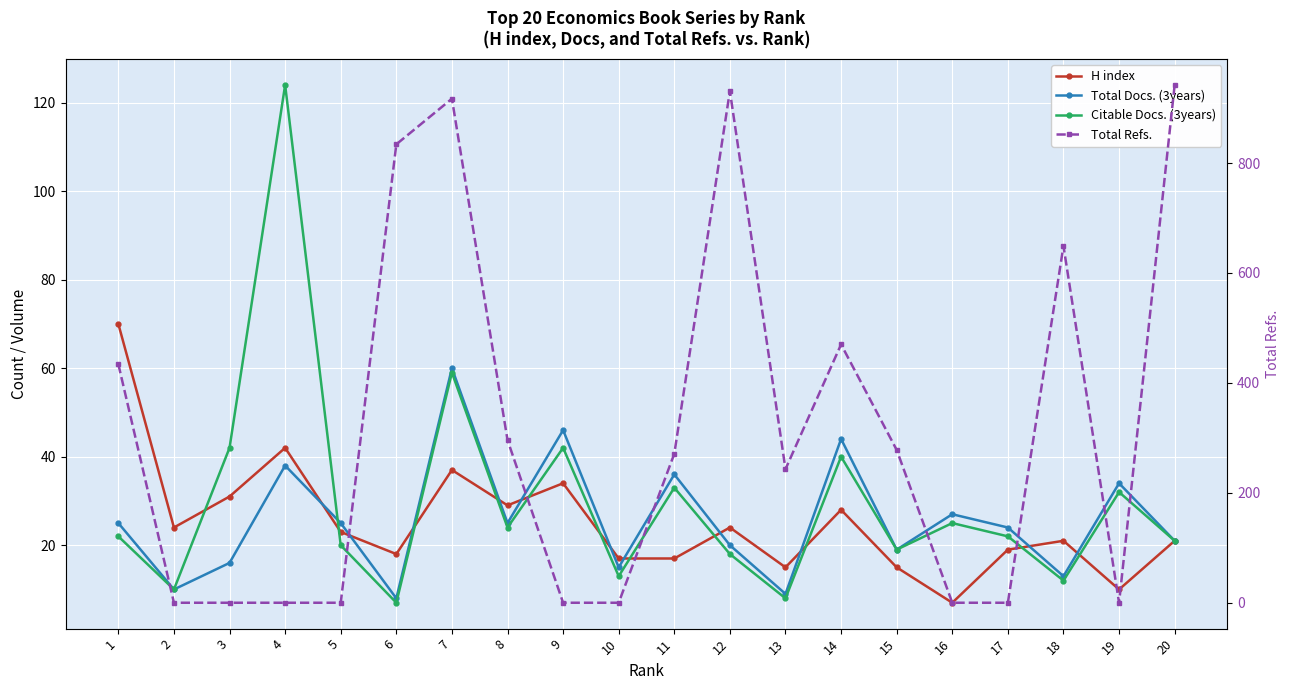

Read the Total Refs. value at 15, to the nearest 10.

280